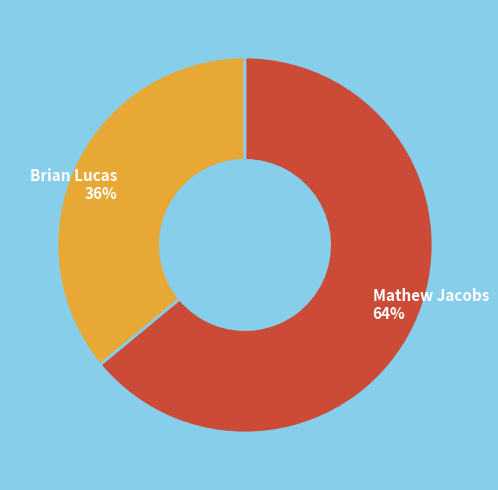

To the nearest percent, what is the average slice percentage?

50%